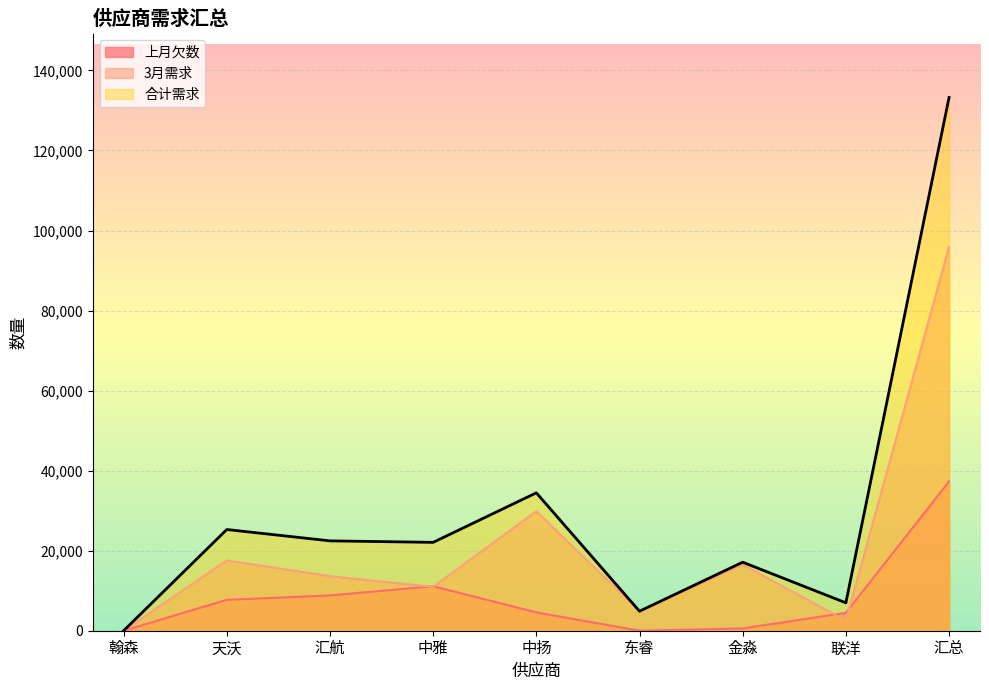

Where is the first local maximum for 合计需求?

天沃